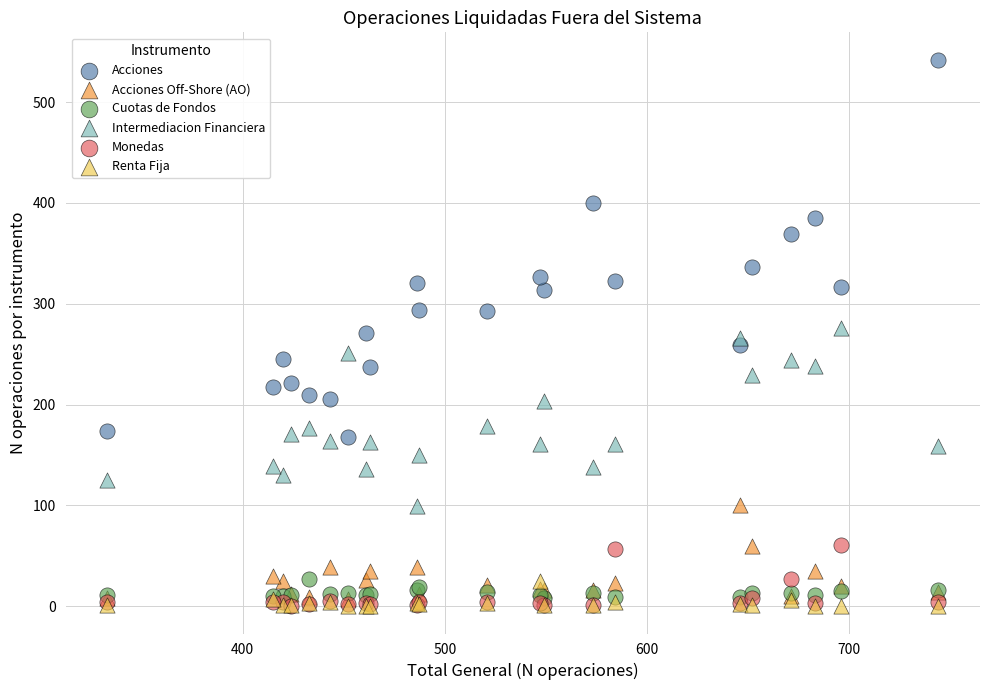

Which series has the largest Y range (max minus min)?

Acciones